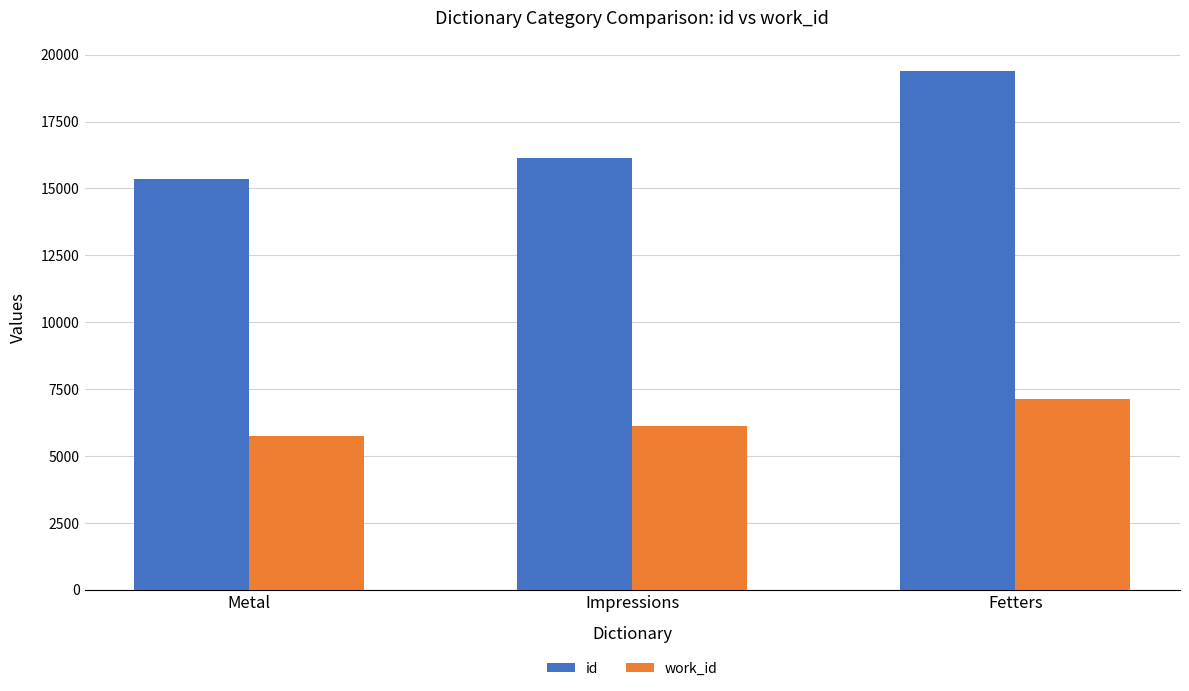

What are all the series names shown in the legend?

id, work_id